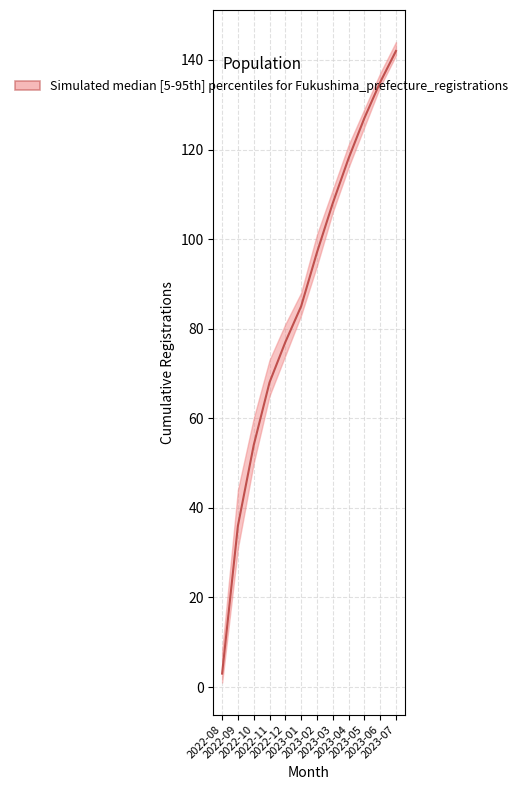

Reading left to right, what are all the values shown in this chart?

3	36	54	68	77	85	97	108	118	127	135	142